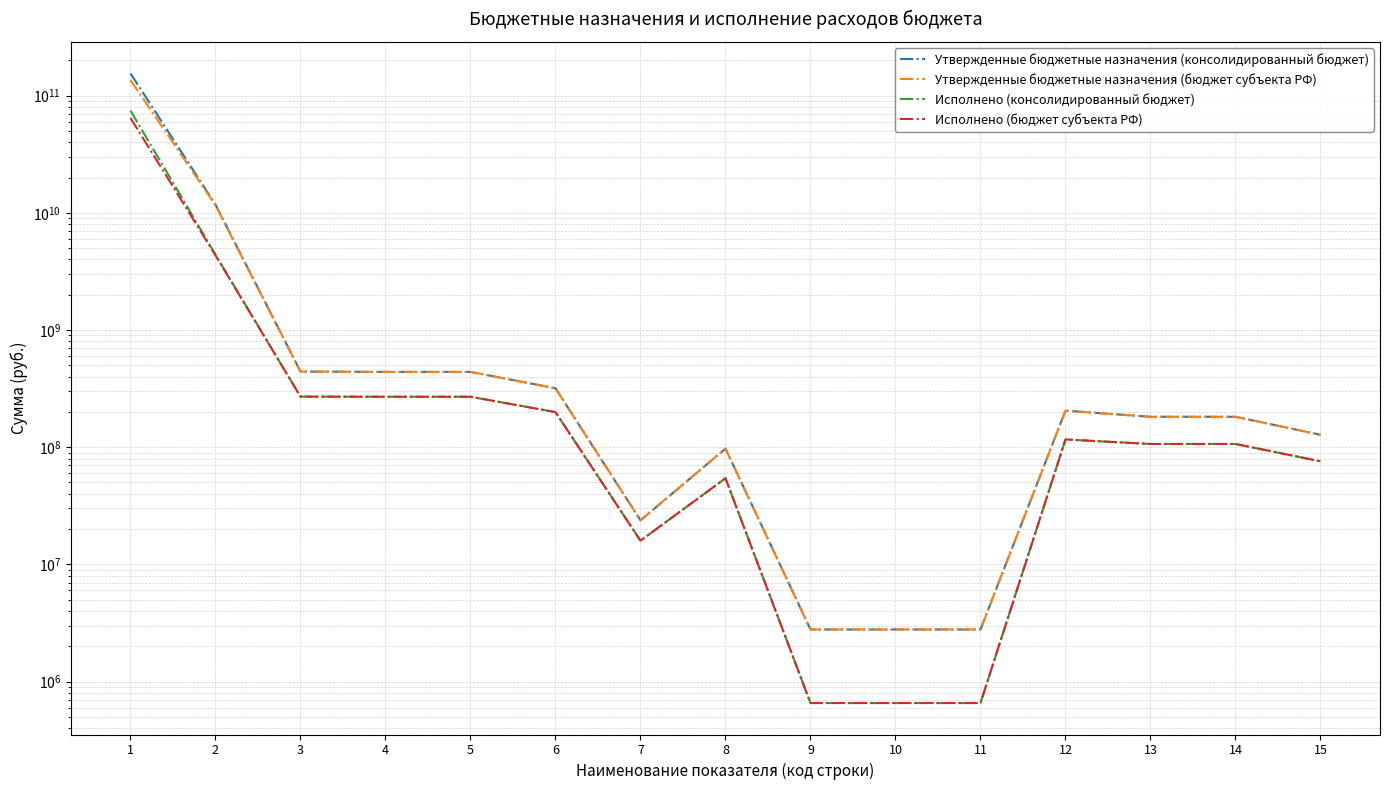

What is the difference between the maximum and minimum values in the Утвержденные бюджетные назначения (бюджет субъекта РФ) series?

136129092189.3